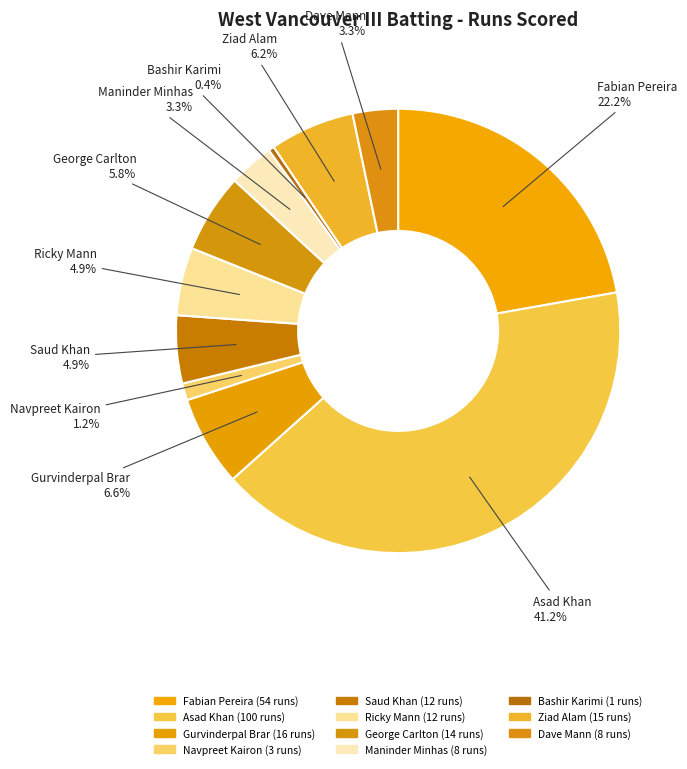

The Gurvinderpal Brar slice represents 1% of the pie. True or false?

False